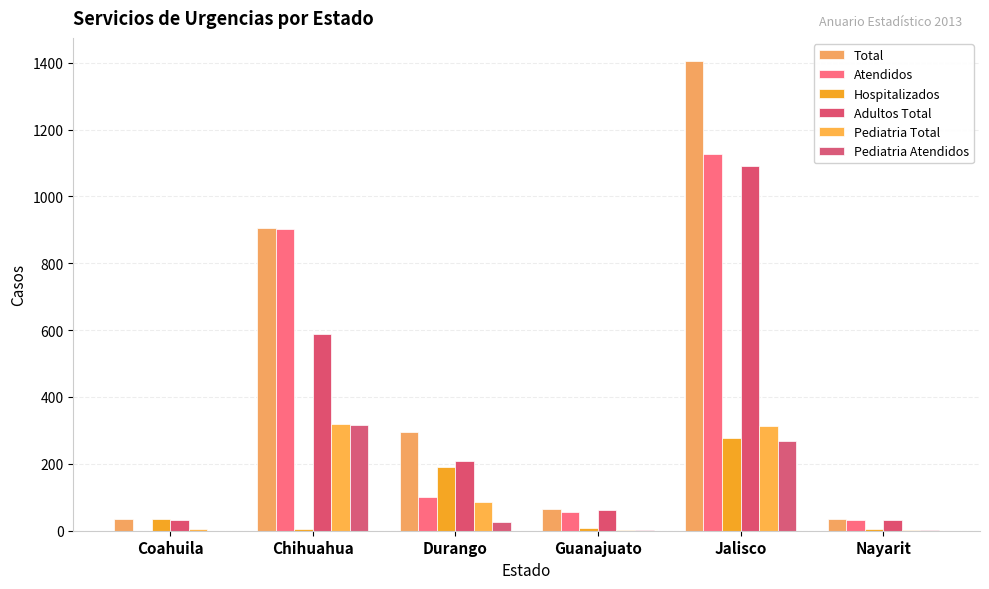

What is the difference between the second highest and minimum values in the Hospitalizados series?

188